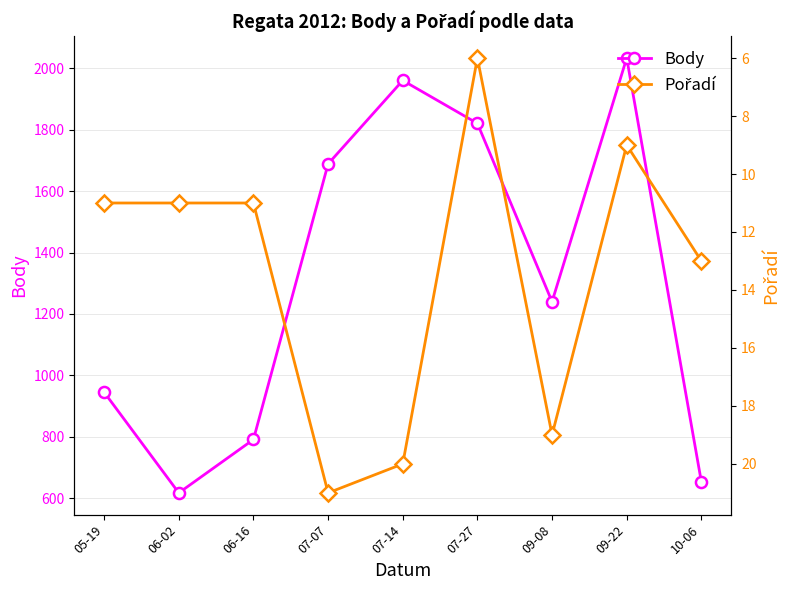

What is the highest value of the Body series?

2034